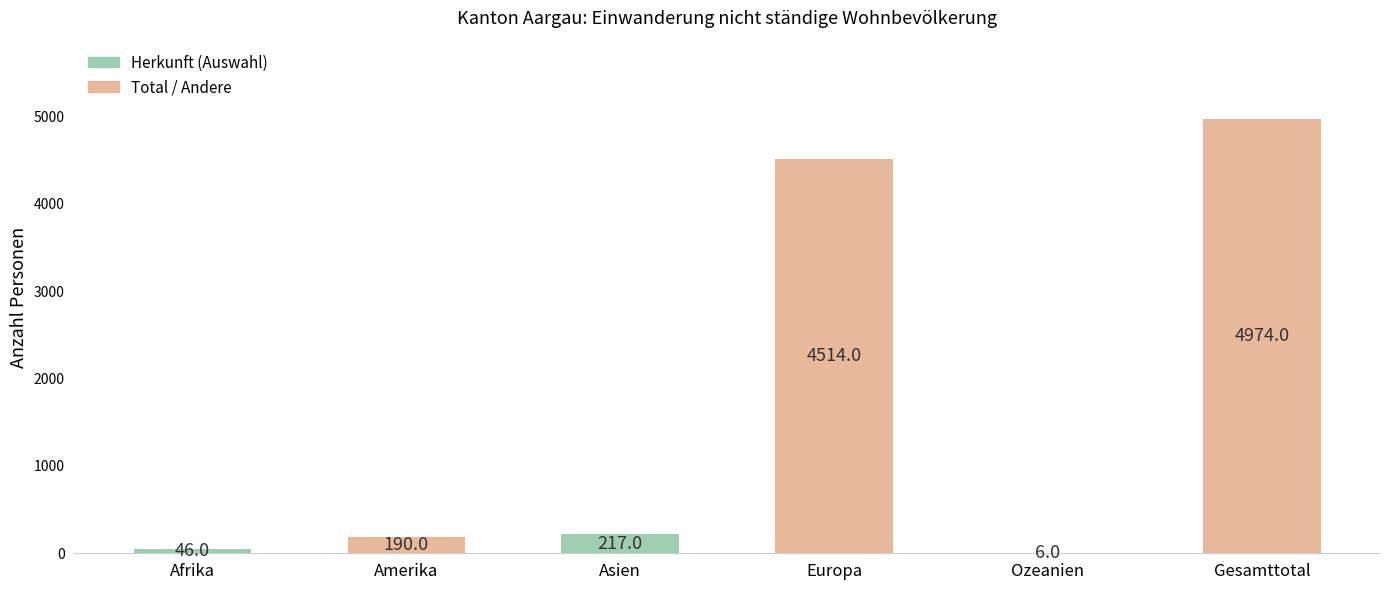

What is the change in value from Asien to Gesamttotal?

+4757